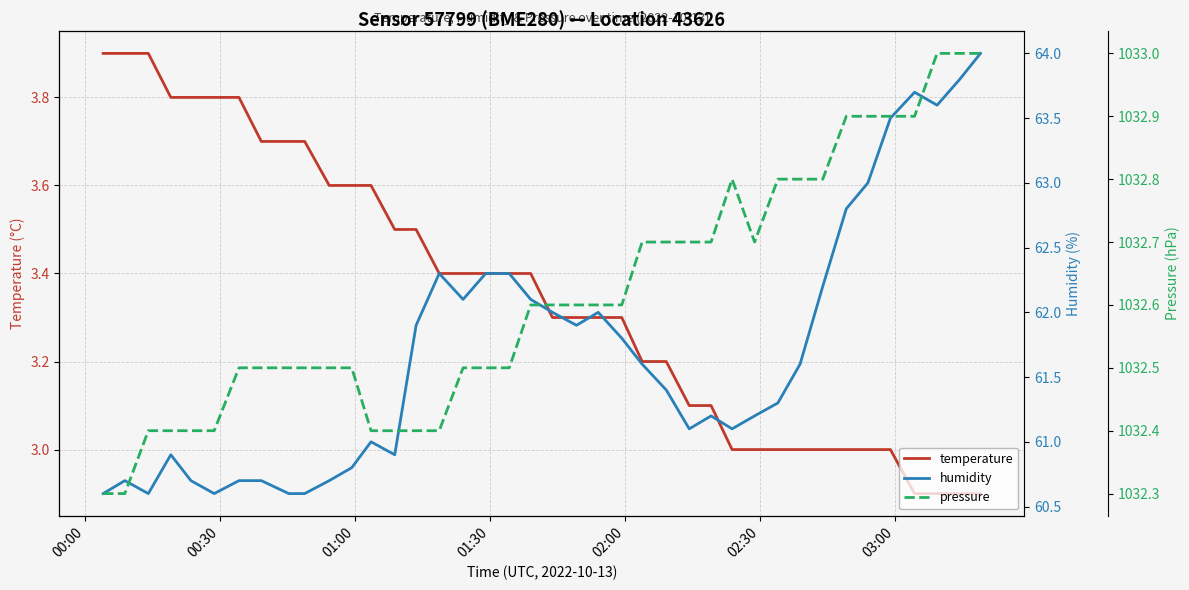

Count the pressure values in the range 1032 to 1033.

40